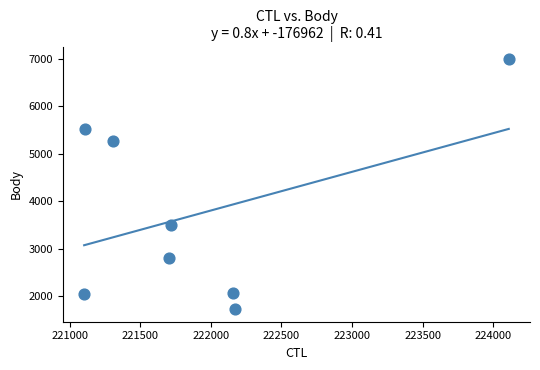

What is the range of X values (max minus min)?

3007